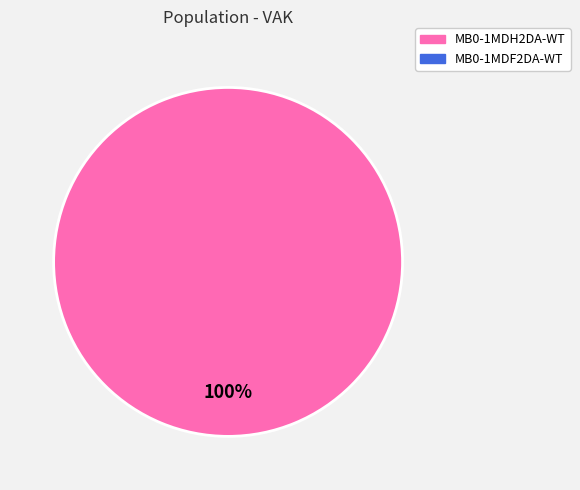

Is there any slice that represents more than half of the pie?

Yes